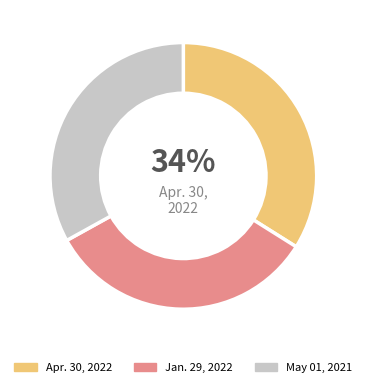

How many slices are in this pie chart?

3